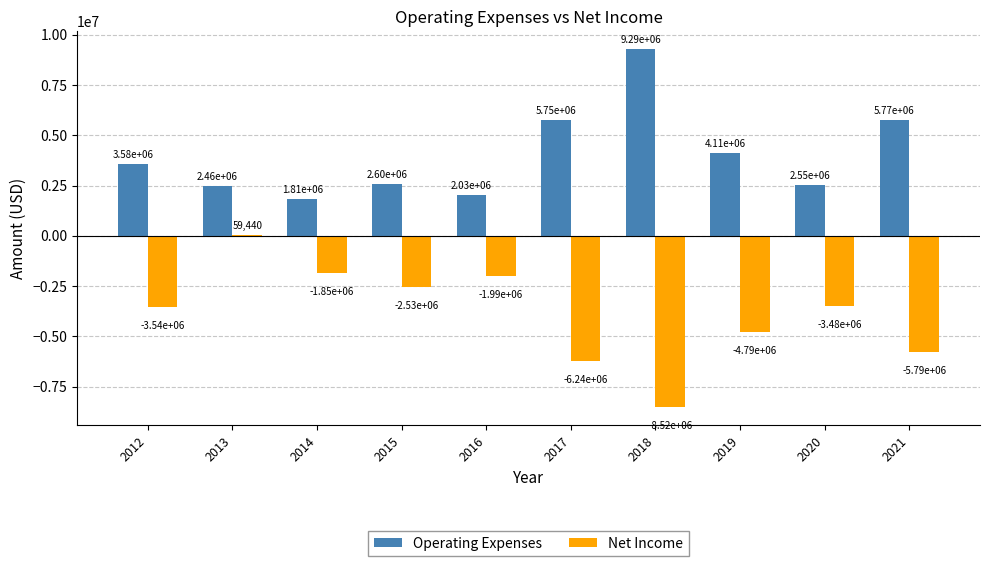

Reading left to right, list all the values displayed in this chart.

Operating Expenses: 2012=3576074.6	2013=2460301.5	2014=1807428.5	2015=2596025.3	2016=2030884.4	2017=5753000.0	2018=9289000.0	2019=4108000.0	2020=2551000.0	2021=5768000.0
Net Income: 2012=-3544757.1	2013=59440.1	2014=-1850829.4	2015=-2530189.6	2016=-1990329.1	2017=-6244000.0	2018=-8523000.0	2019=-4794000.0	2020=-3482000.0	2021=-5789000.0